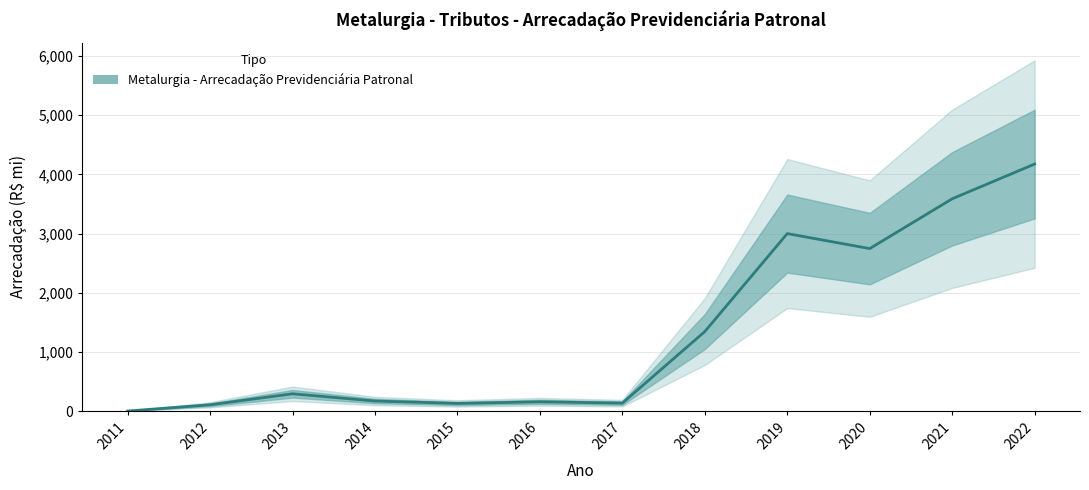

What is the greatest value displayed?

4175.6